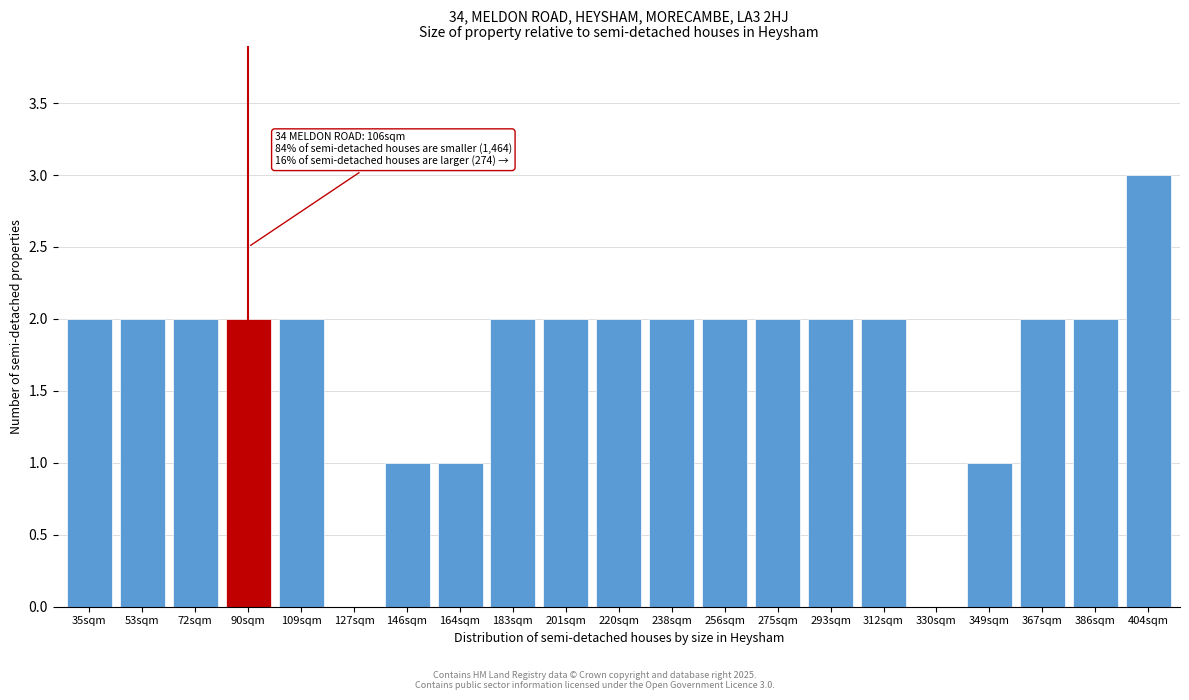

Reading right to left, list all the values displayed in this chart.

404sqm=3	386sqm=2	367sqm=2	349sqm=1	330sqm=0	312sqm=2	293sqm=2	275sqm=2	256sqm=2	238sqm=2	220sqm=2	201sqm=2	183sqm=2	164sqm=1	146sqm=1	127sqm=0	109sqm=2	90sqm=2	72sqm=2	53sqm=2	35sqm=2